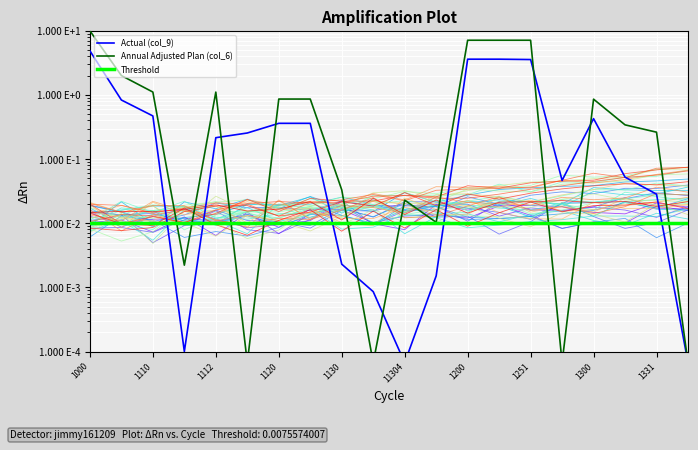

What is the difference between the highest and lowest values at 1110?

0.6